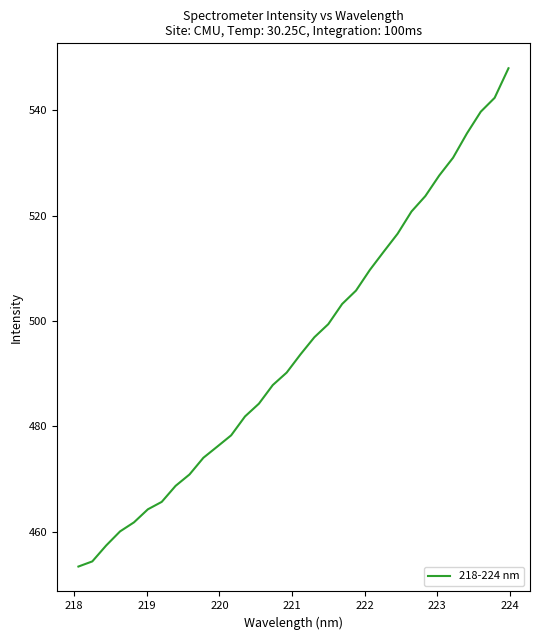

What is the greatest value displayed?

548.0